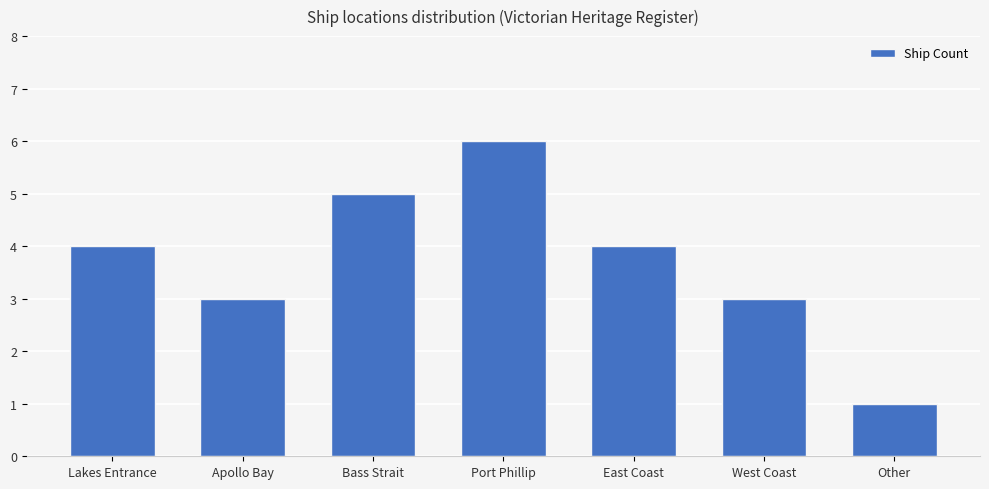

What value does the data have at East Coast?

4